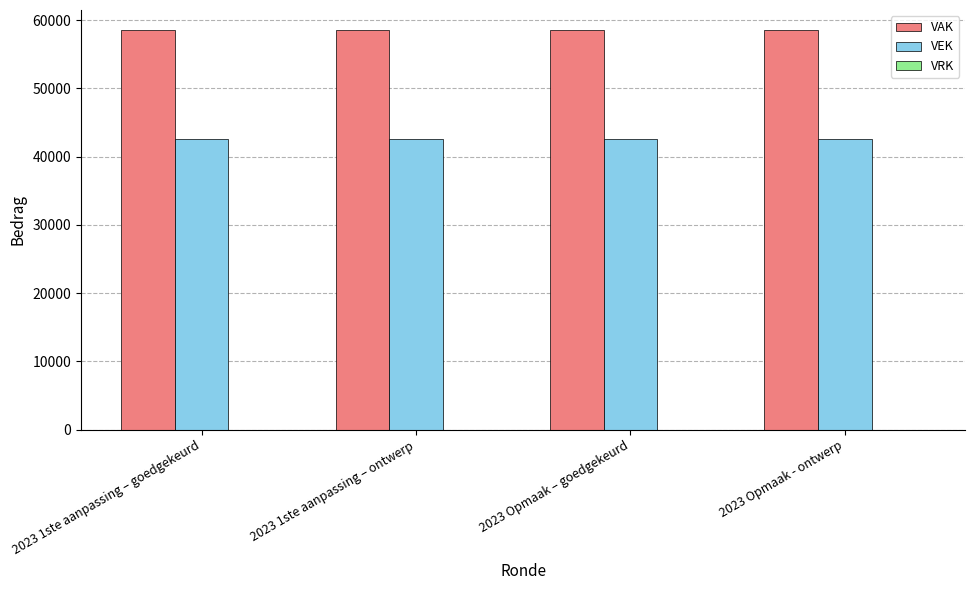

Are the bars horizontal?

No